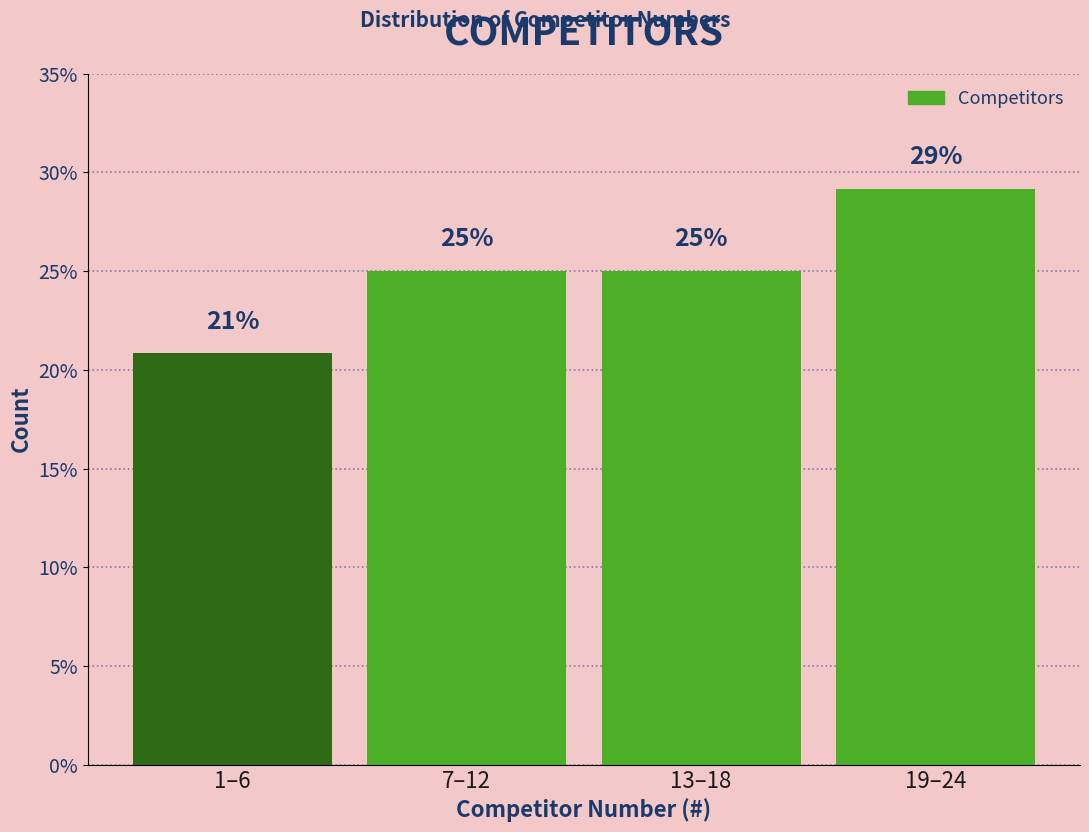

Approximately how many times larger is the value at 19–24 compared to 1–6?

1.4